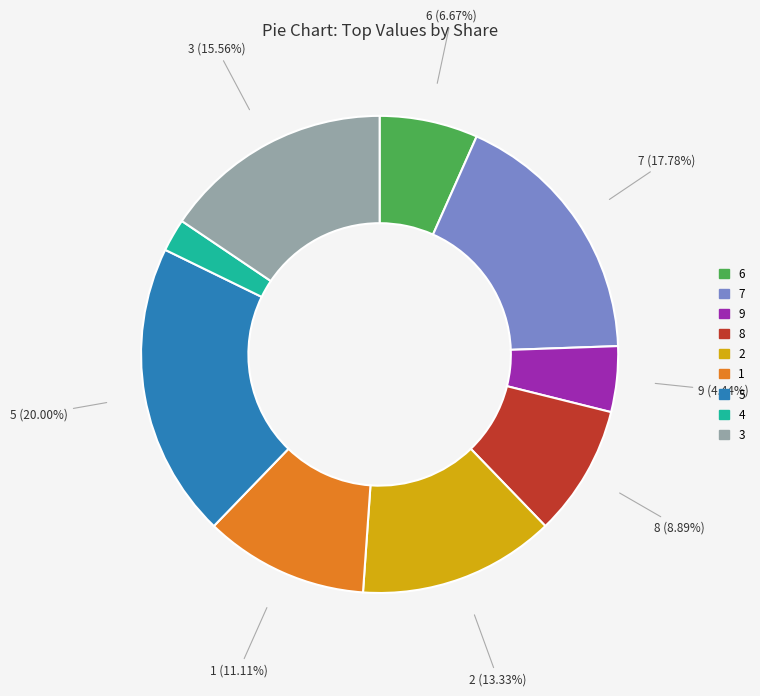

Does any single category account for the majority?

No